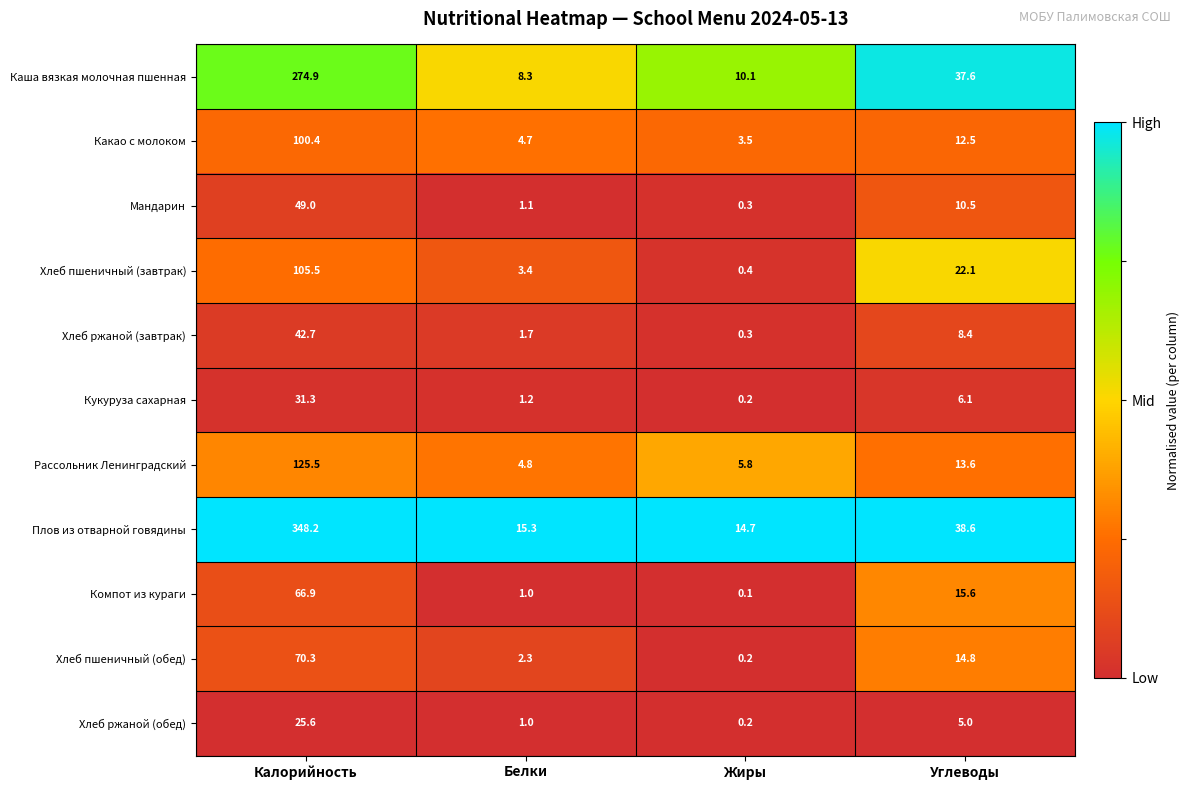

The value of Мандарин at Углеводы is 5.6. True or false?

False